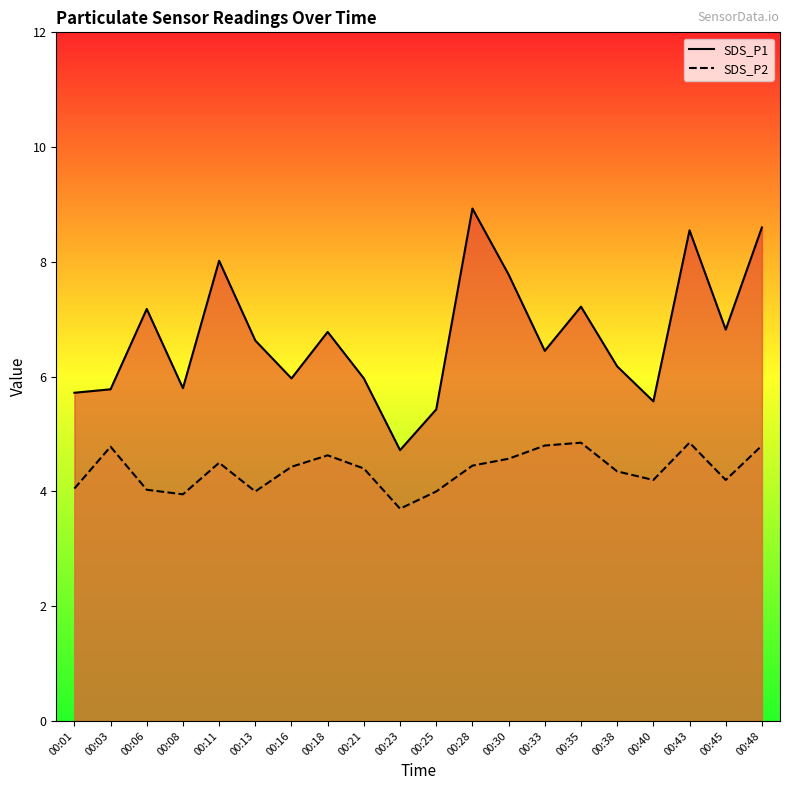

What is the smallest value displayed?

3.7